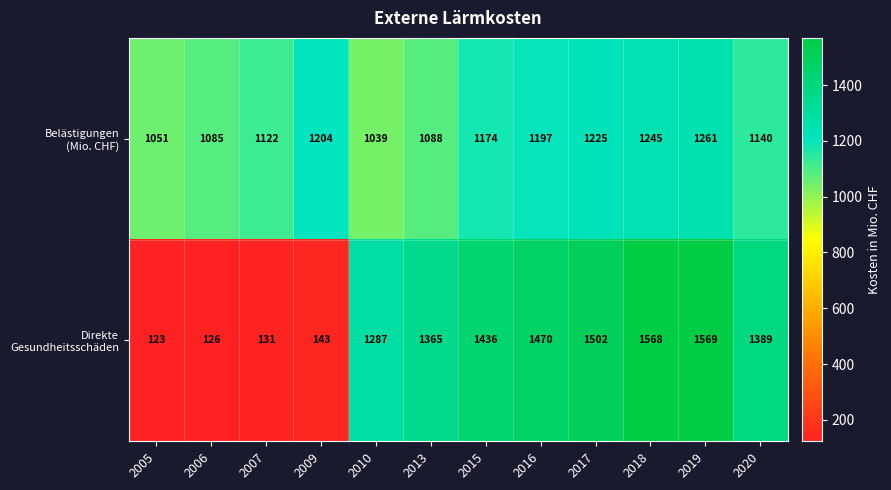

Which category has the lowest value across all series?

2005